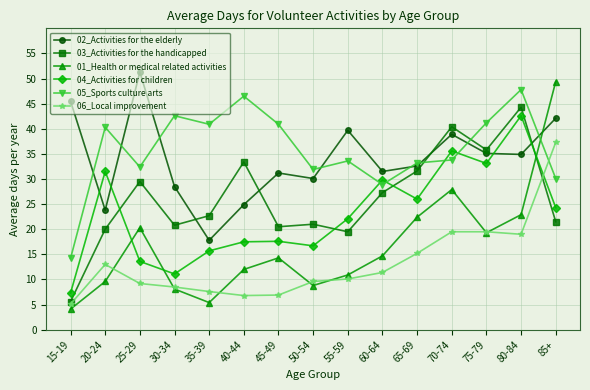

The 03_Activities for the handicapped series shows 14.4 at 80-84. True or false?

False